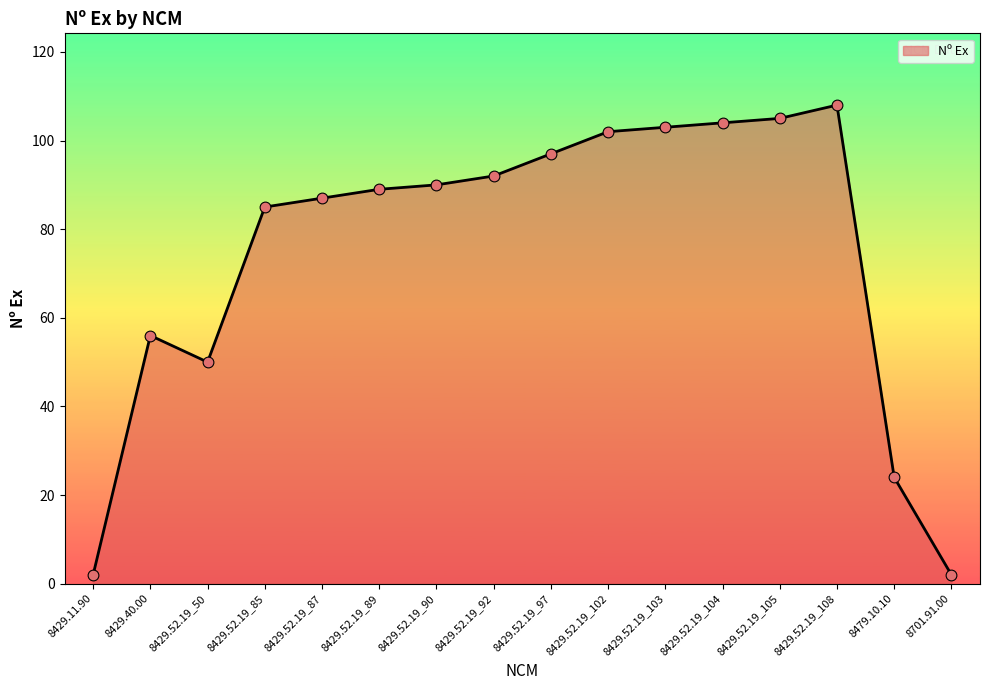

Approximately how many times larger is the value at 8429.52.19_89 compared to 8429.40.00?

1.6